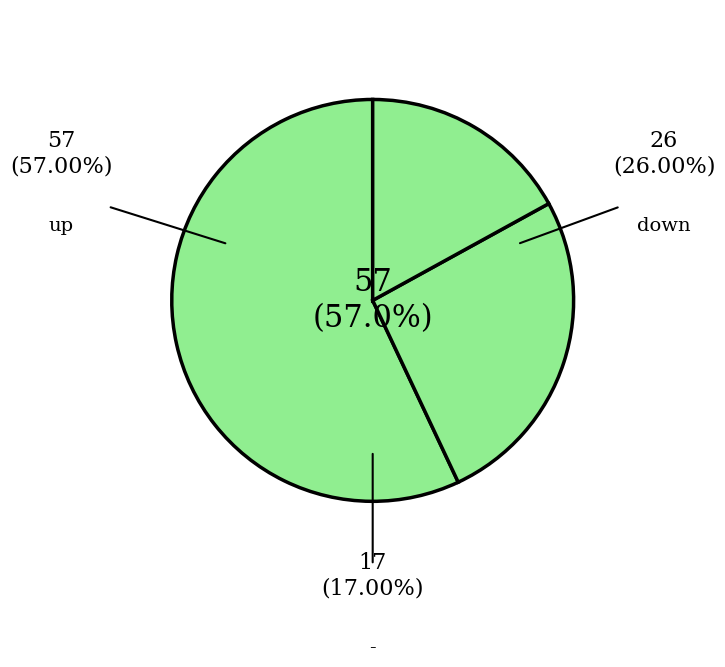

What is the smallest slice in the pie chart?

-